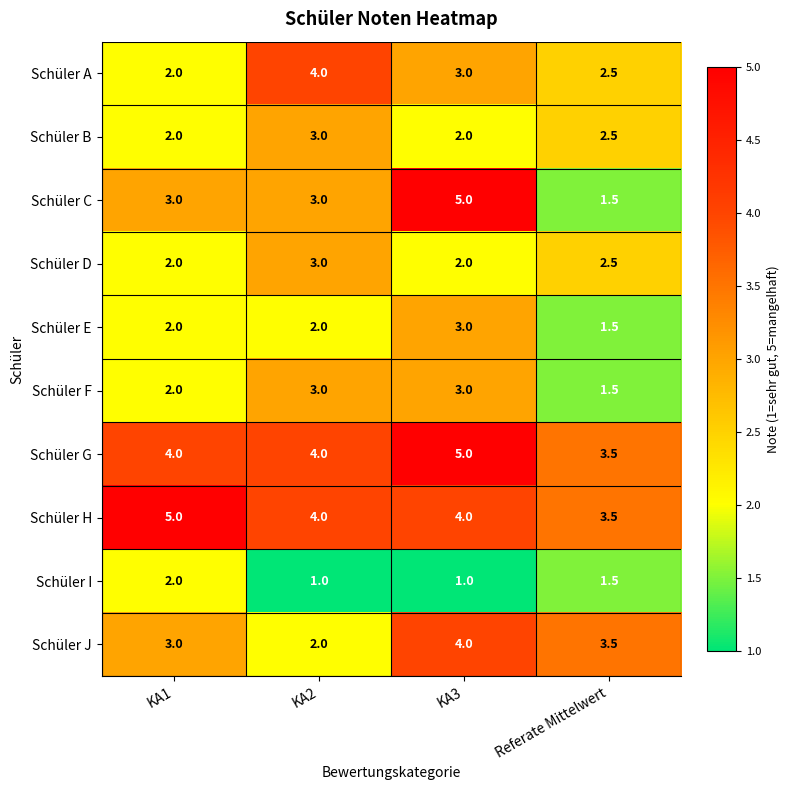

What is the total value across all series at KA3?

32.0